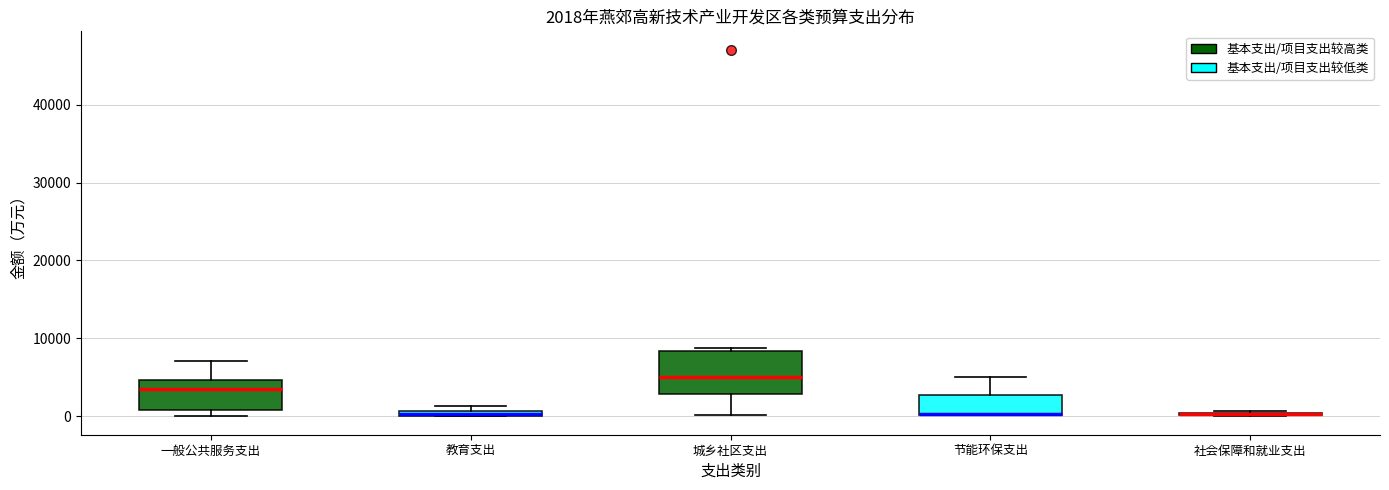

Which box is the tallest, from its lower edge to its upper edge?

城乡社区支出